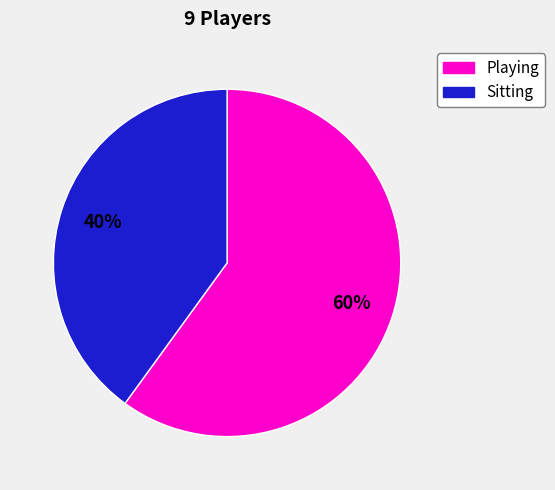

To the nearest percent, what is the difference between the largest and smallest slice percentages?

20%